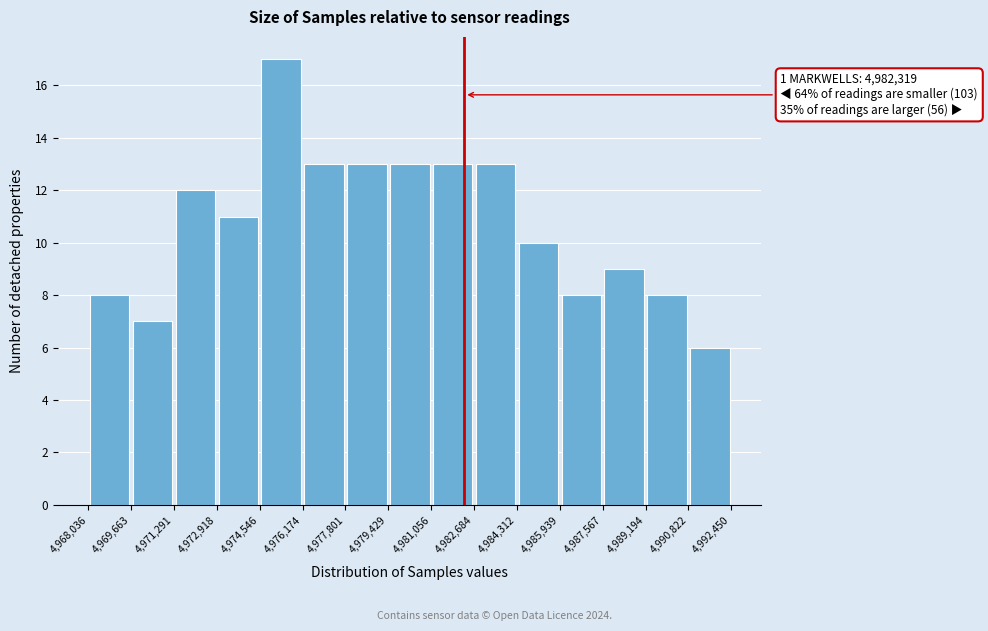

Over which range of the x-axis is the bar tallest?

4,974,546 to 4,976,174